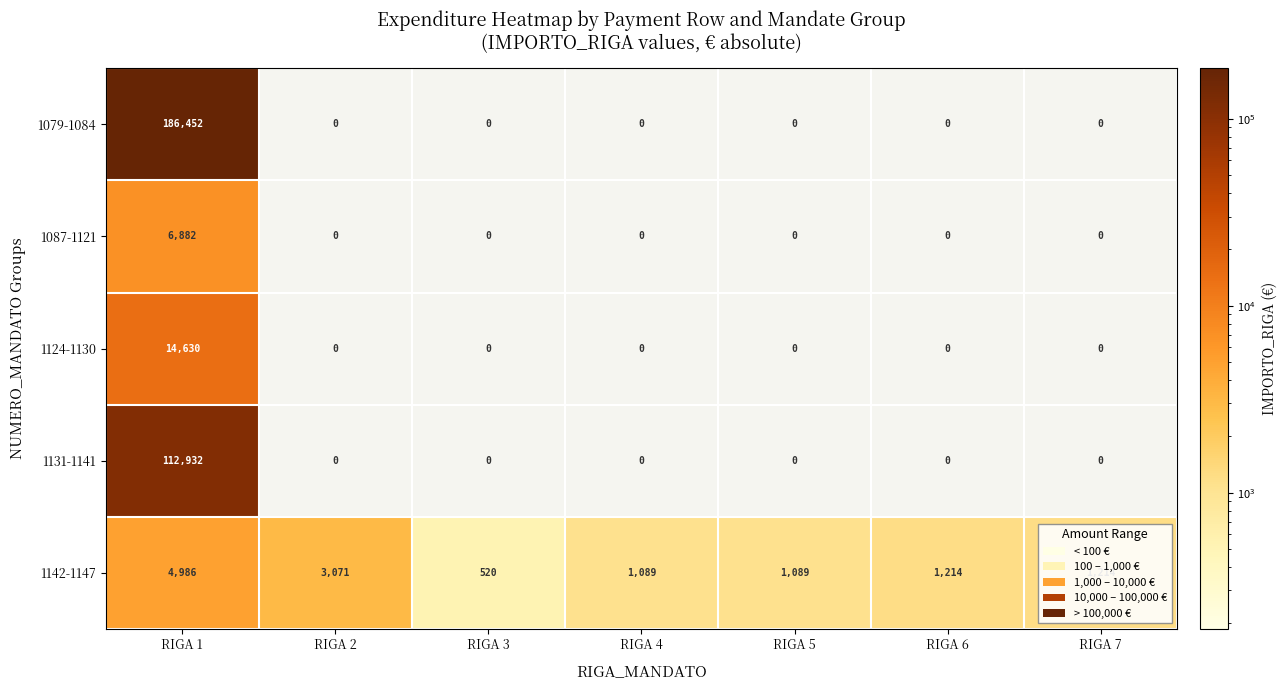

What is the total value across all series at RIGA 5?

1089